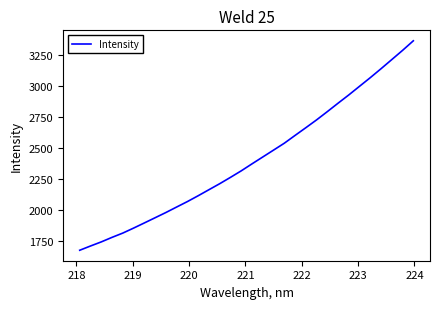

True or false: there are more than 1 points higher than both neighbors.

False